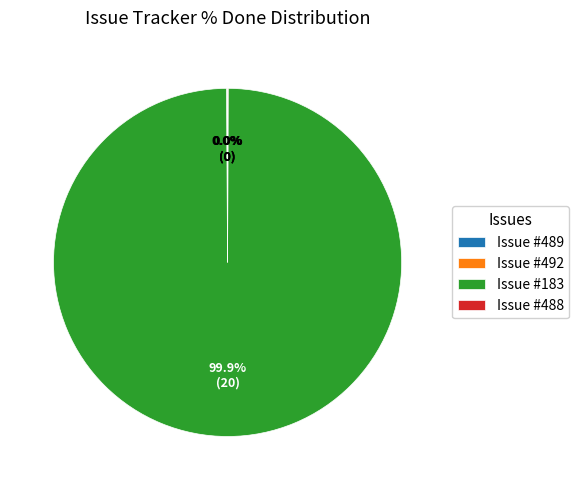

What is the largest slice in the pie chart?

Issue #183